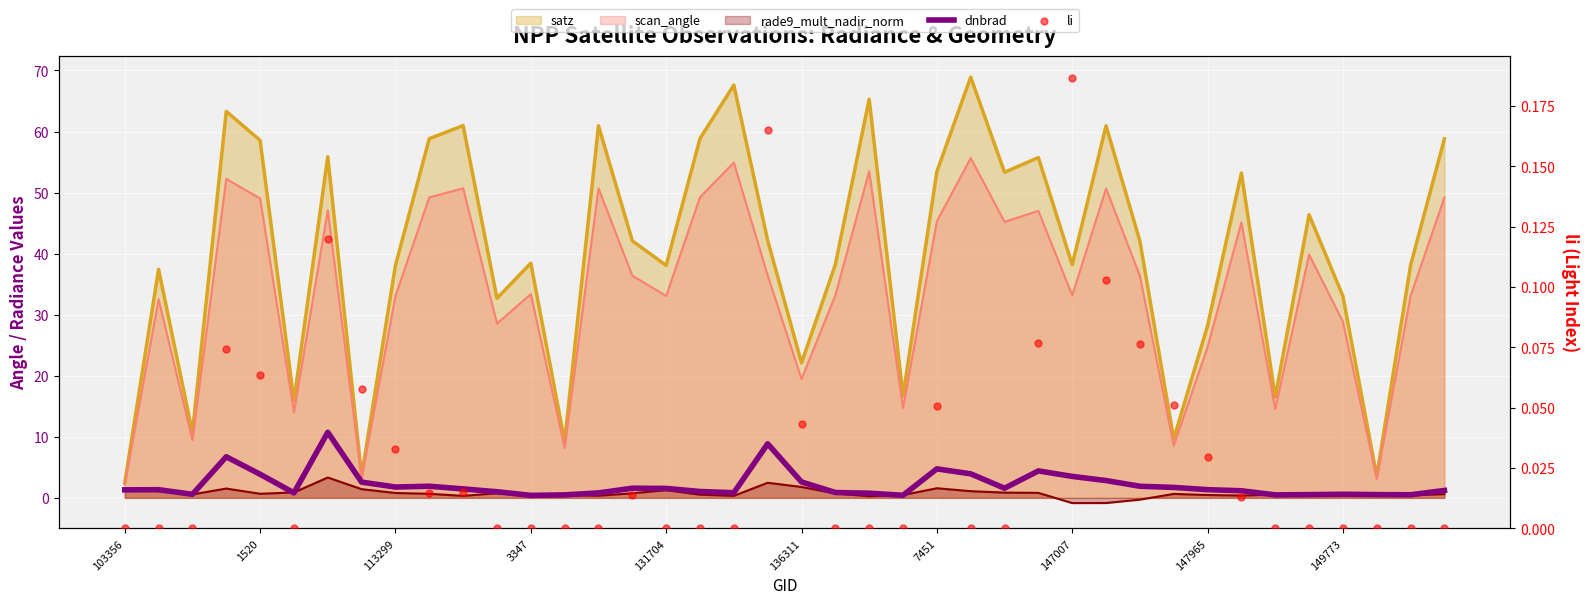

Which series has the largest Y range (max minus min)?

dnbrad